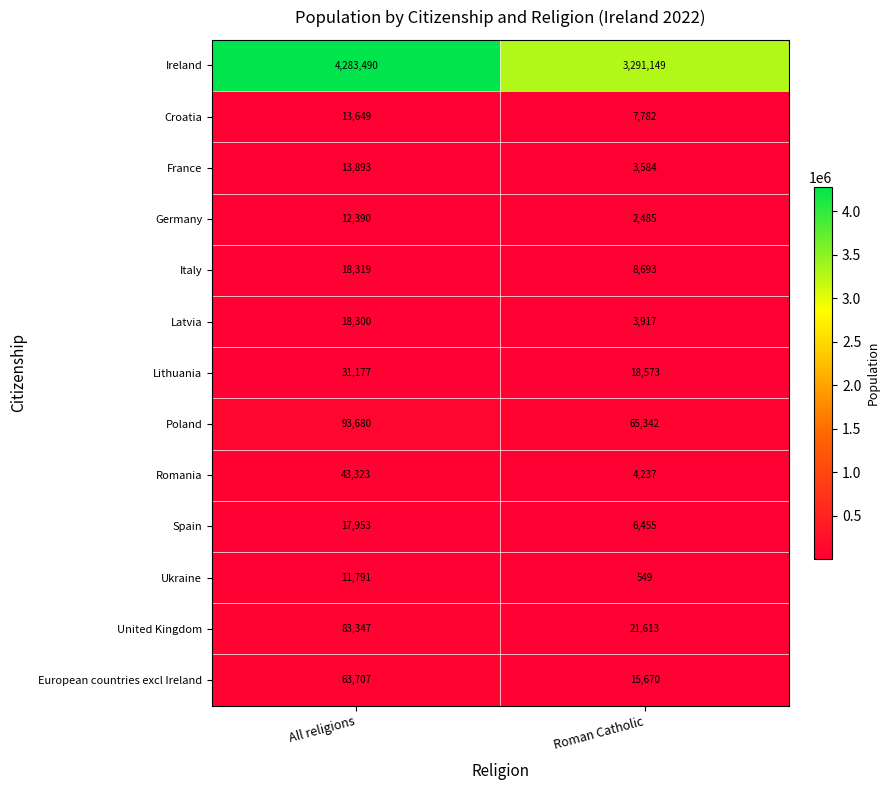

Reading left to right, what are all the values shown in this chart?

Ireland: All religions=4283490	Roman Catholic=3291149
Croatia: All religions=13649	Roman Catholic=7782
France: All religions=13893	Roman Catholic=3584
Germany: All religions=12390	Roman Catholic=2485
Italy: All religions=18319	Roman Catholic=8693
Latvia: All religions=18300	Roman Catholic=3917
Lithuania: All religions=31177	Roman Catholic=18573
Poland: All religions=93680	Roman Catholic=65342
Romania: All religions=43323	Roman Catholic=4237
Spain: All religions=17953	Roman Catholic=6455
Ukraine: All religions=11791	Roman Catholic=549
United Kingdom: All religions=83347	Roman Catholic=21613
European countries excl Ireland: All religions=63707	Roman Catholic=15670